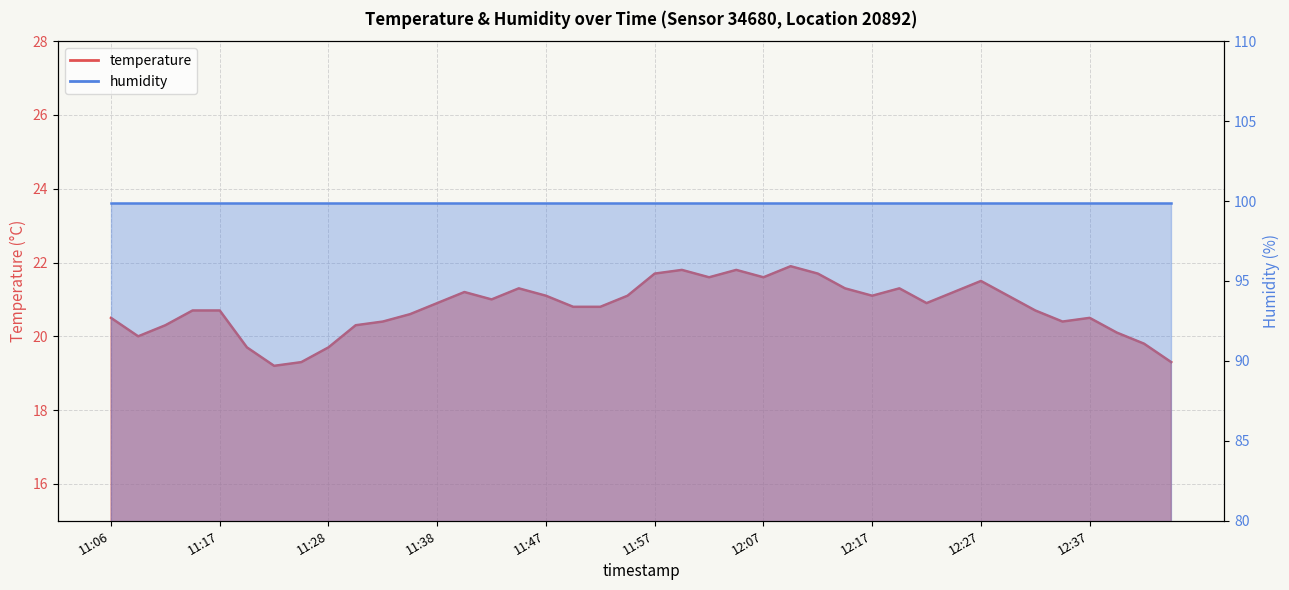

True or false: there are more than 2 points higher than both neighbors.

True